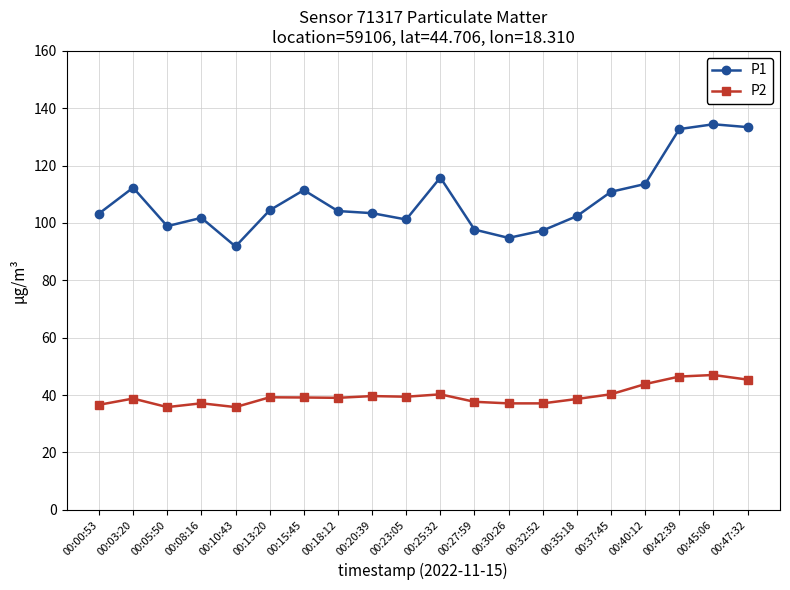

What is the spread (max minus min) of values at 00:03:20?

73.5